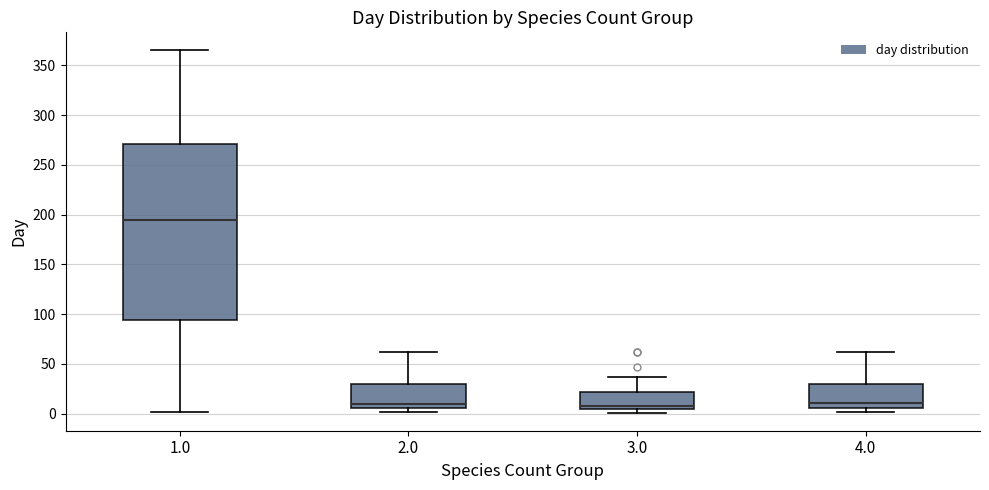

Reading left to right, read every box against the y-axis: the position of its median line, the range the box covers, and the ends of its whiskers. The values are not printed on the chart, so give them approximately, as read against the axis.

1.0: median 195, box 95 to 270, whiskers 0 to 365
2.0: median 10, box 5 to 30, whiskers 0 to 60
3.0: median 10, box 5 to 20, whiskers 0 to 35
4.0: median 10, box 5 to 30, whiskers 0 to 60